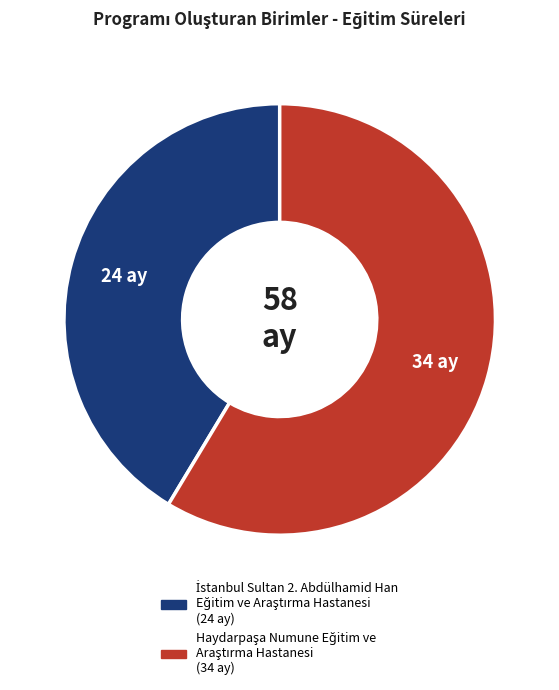

How many slices are in this pie chart?

2